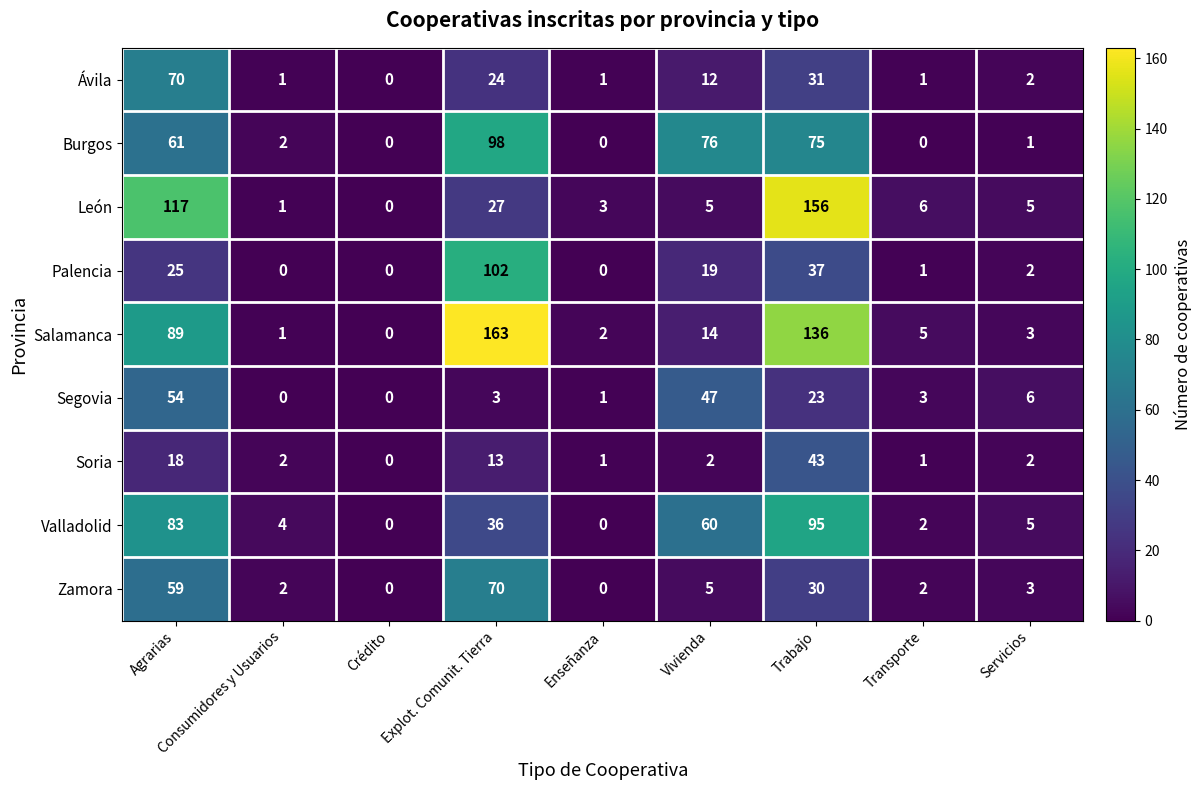

Which series changed the most between Crédito and Enseñanza?

León